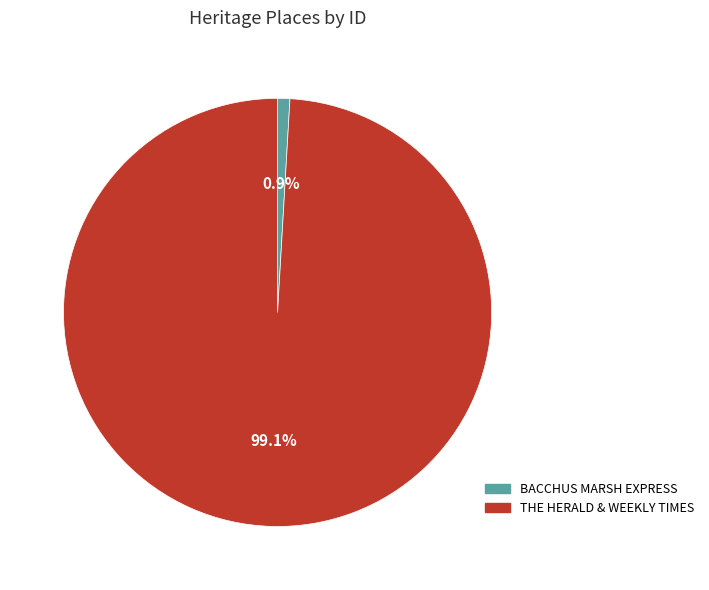

Is there a majority slice in this chart?

Yes